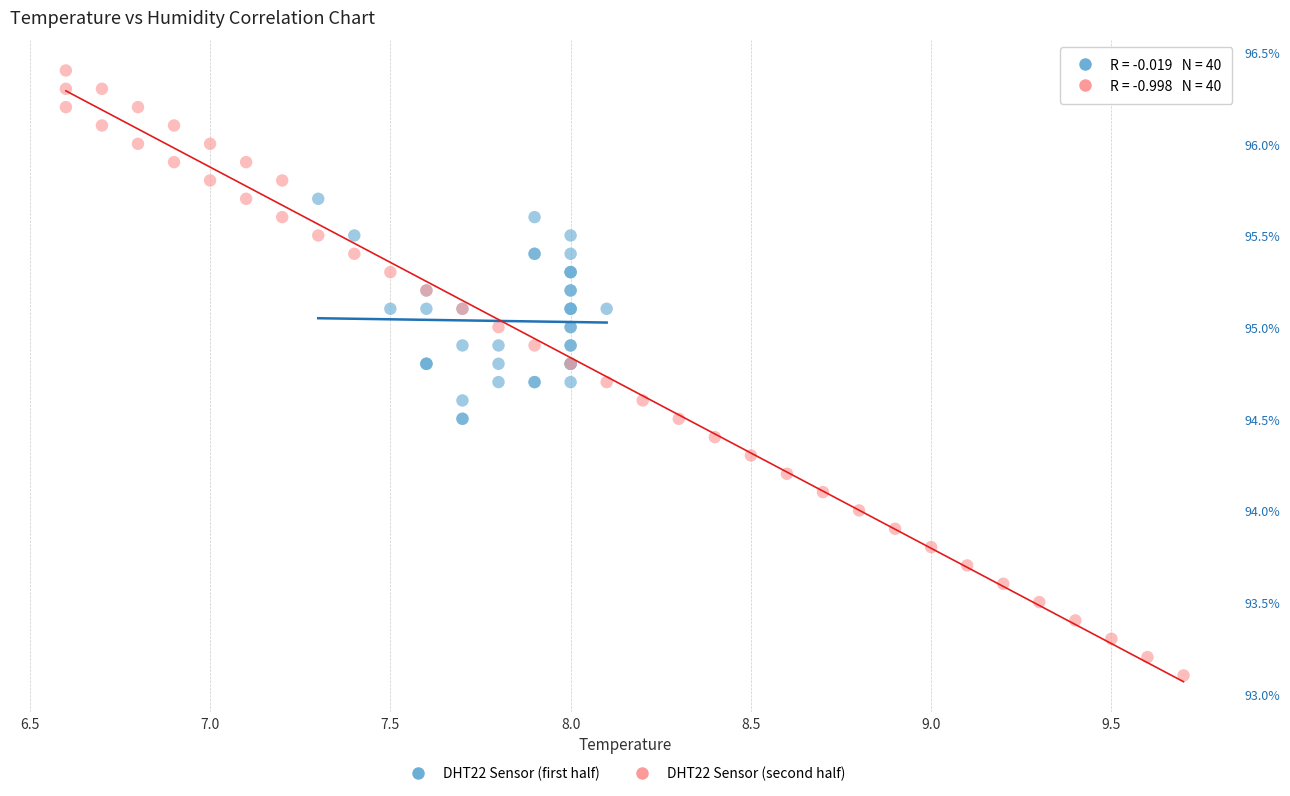

Which series reaches the minimum Y coordinate?

DHT22 Sensor (second half)